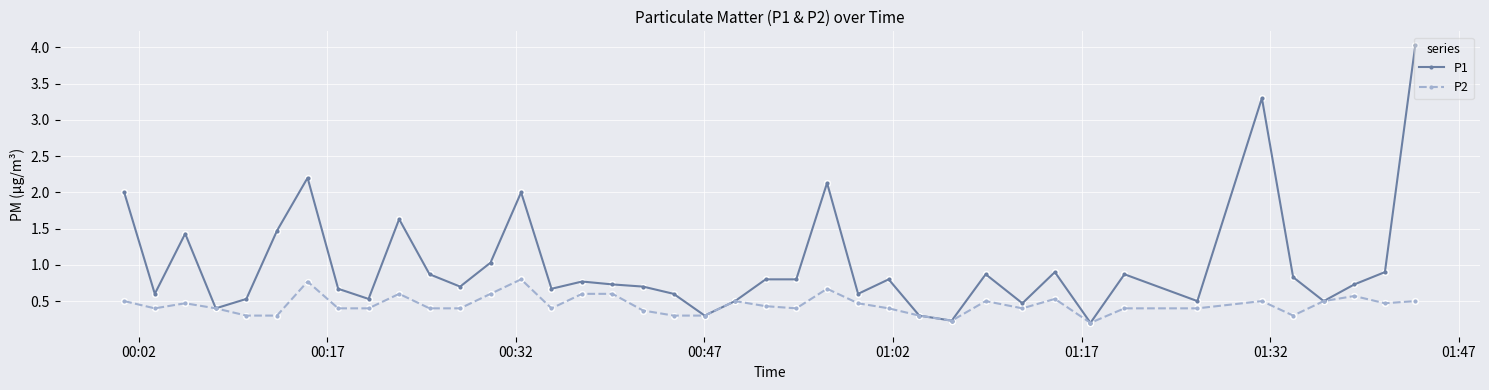

Which series has the widest spread of values?

P1